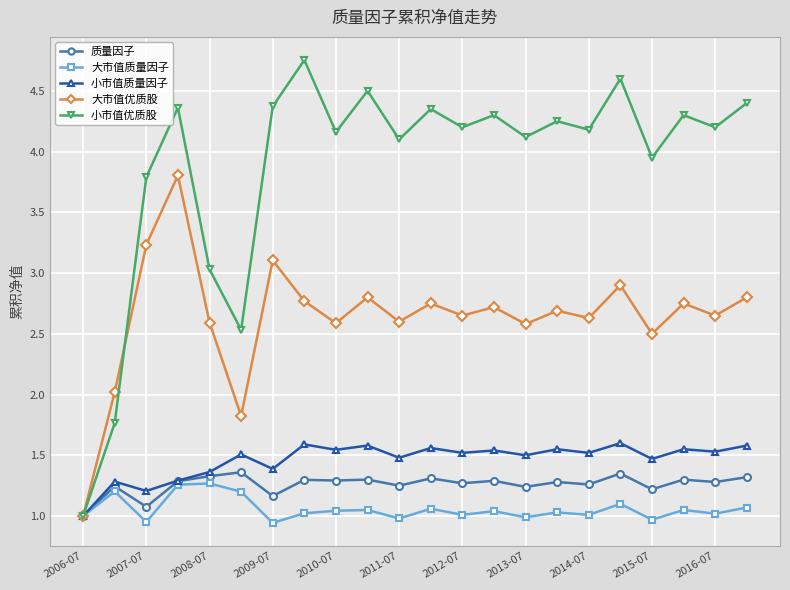

Which series has the largest total across all categories?

小市值优质股